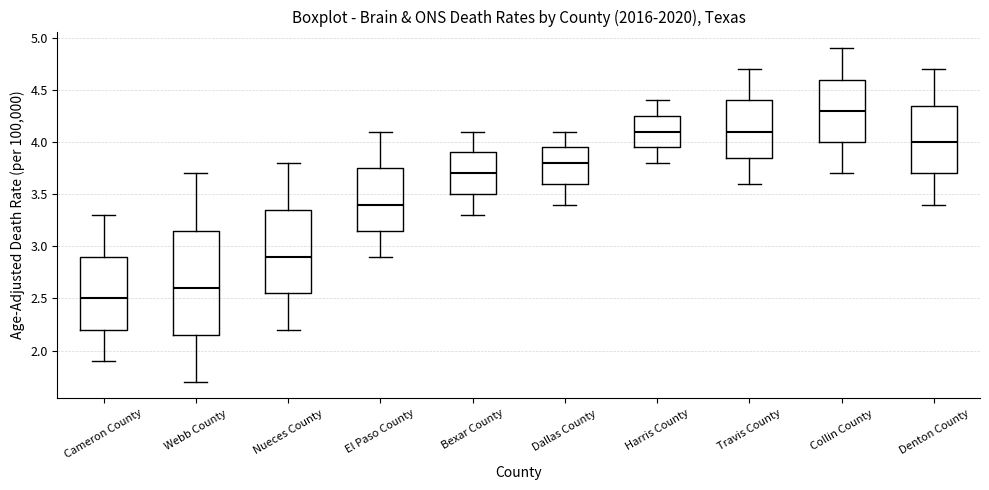

Reading left to right, read every box against the y-axis: the position of its median line, the range the box covers, and the ends of its whiskers. The values are not printed on the chart, so give them approximately, as read against the axis.

Cameron County: median 2.50, box 2.20 to 2.90, whiskers 1.90 to 3.30
Webb County: median 2.60, box 2.15 to 3.15, whiskers 1.70 to 3.70
Nueces County: median 2.90, box 2.55 to 3.35, whiskers 2.20 to 3.80
El Paso County: median 3.40, box 3.15 to 3.75, whiskers 2.90 to 4.10
Bexar County: median 3.70, box 3.50 to 3.90, whiskers 3.30 to 4.10
Dallas County: median 3.80, box 3.60 to 3.95, whiskers 3.40 to 4.10
Harris County: median 4.10, box 3.95 to 4.25, whiskers 3.80 to 4.40
Travis County: median 4.10, box 3.85 to 4.40, whiskers 3.60 to 4.70
Collin County: median 4.30, box 4.00 to 4.60, whiskers 3.70 to 4.90
Denton County: median 4.00, box 3.70 to 4.35, whiskers 3.40 to 4.70